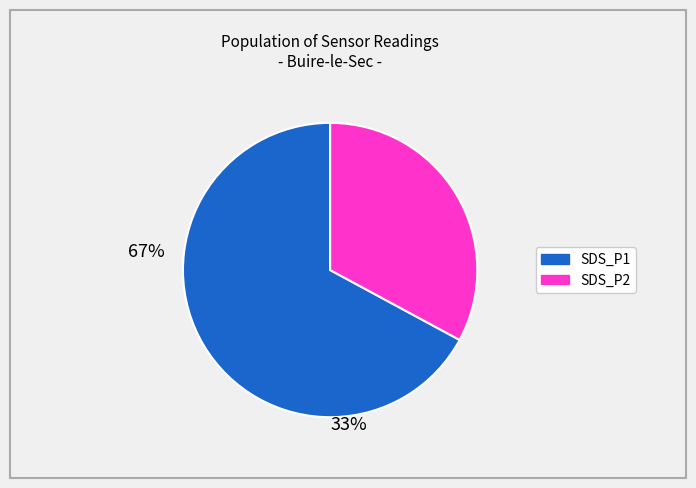

Does SDS_P2 represent more than half of the total?

No